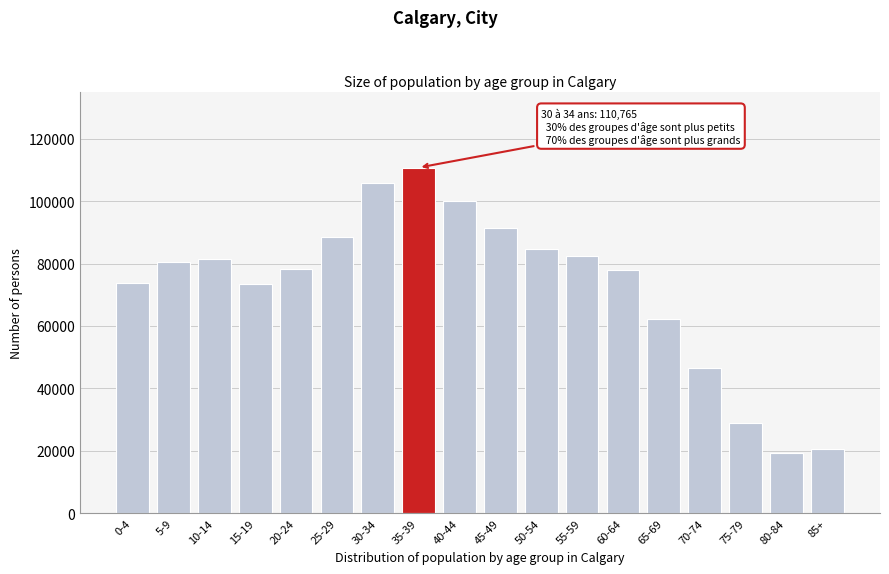

The value at 5-9 is 80585. True or false?

True